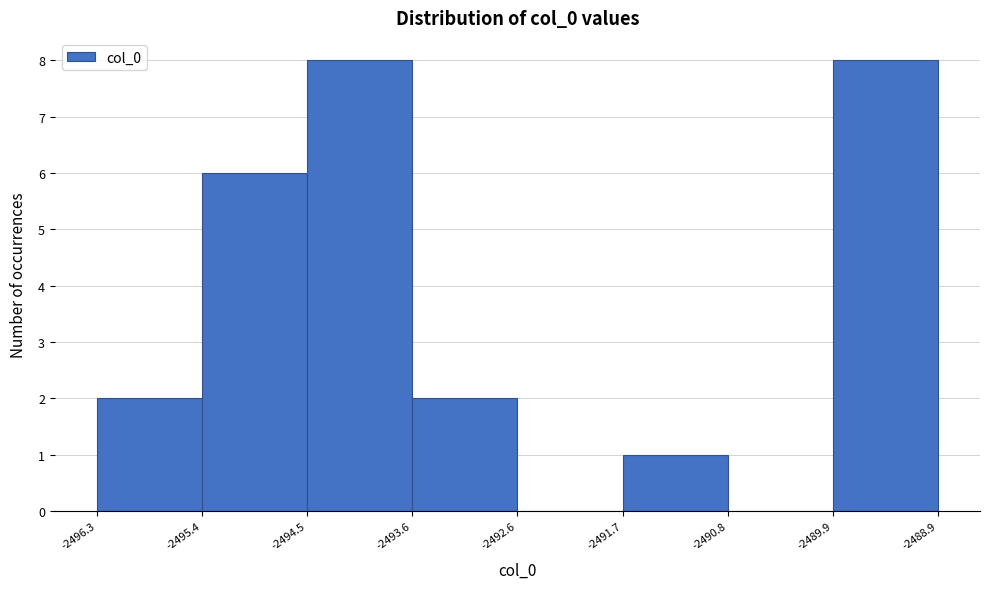

Reading left to right, list every bar in this chart as the range it spans on the x-axis followed by its height. The values are not printed on the chart, so give them approximately, as read against the axis.

-2496.3 to -2495.4: 2
-2495.4 to -2494.5: 6
-2494.5 to -2493.6: 8
-2493.6 to -2492.6: 2
-2492.6 to -2491.7: 0
-2491.7 to -2490.8: 1
-2490.8 to -2489.9: 0
-2489.9 to -2488.9: 8